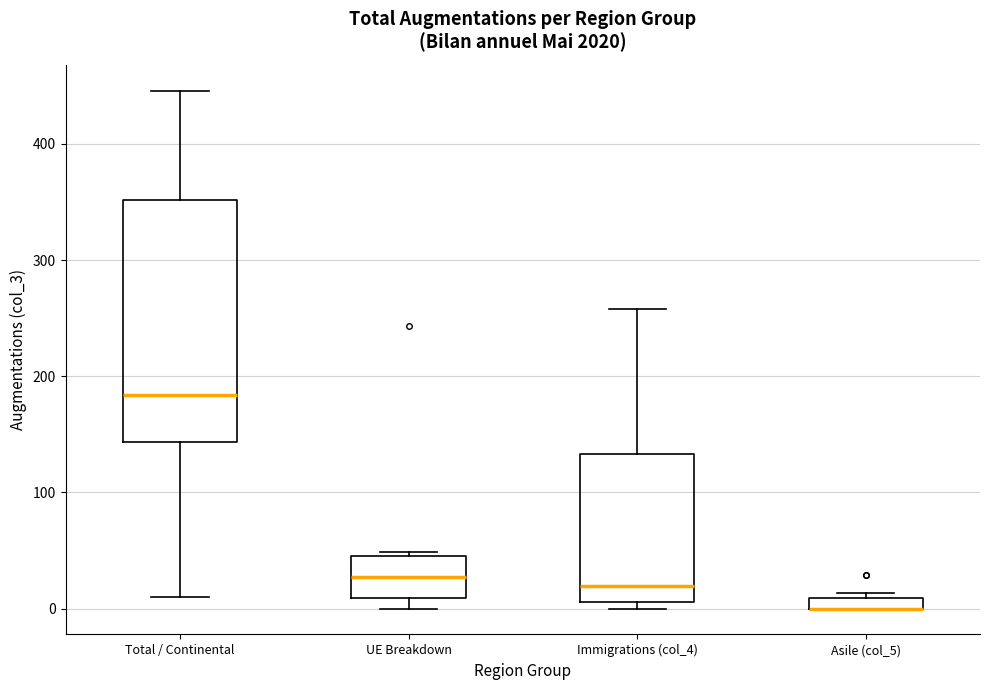

Which box is the tallest, from its lower edge to its upper edge?

Total / Continental